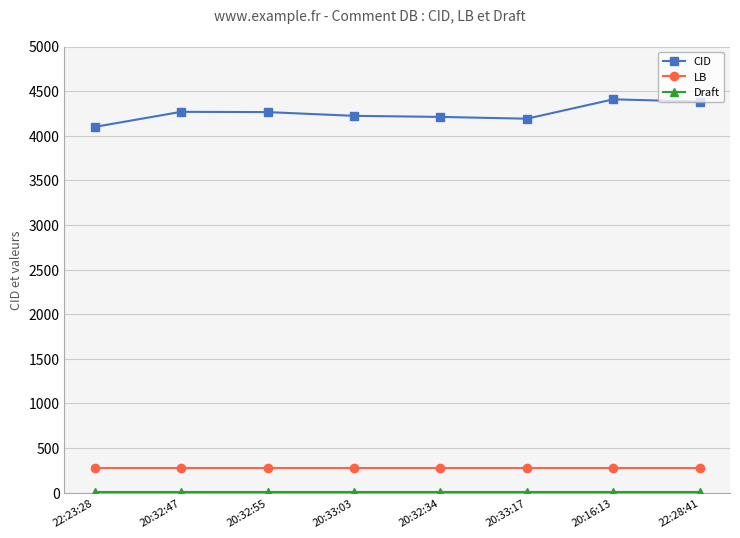

What is the difference between the highest and lowest values at 22:28:41?

4380